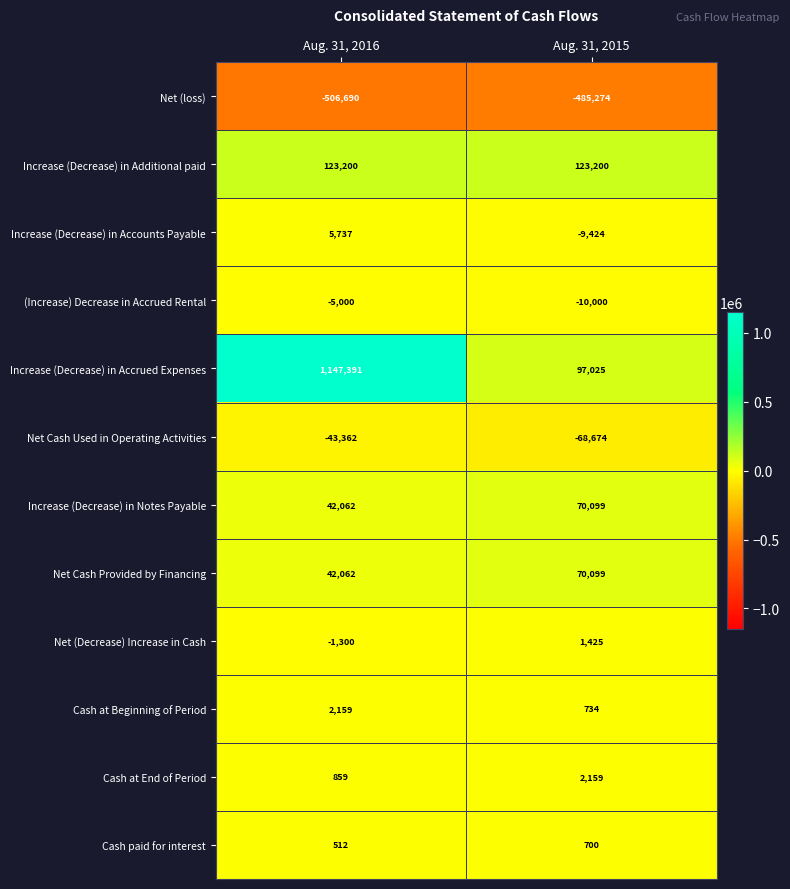

What is the difference between the maximum and minimum values in the Net Cash Used in Operating Activities series?

25312